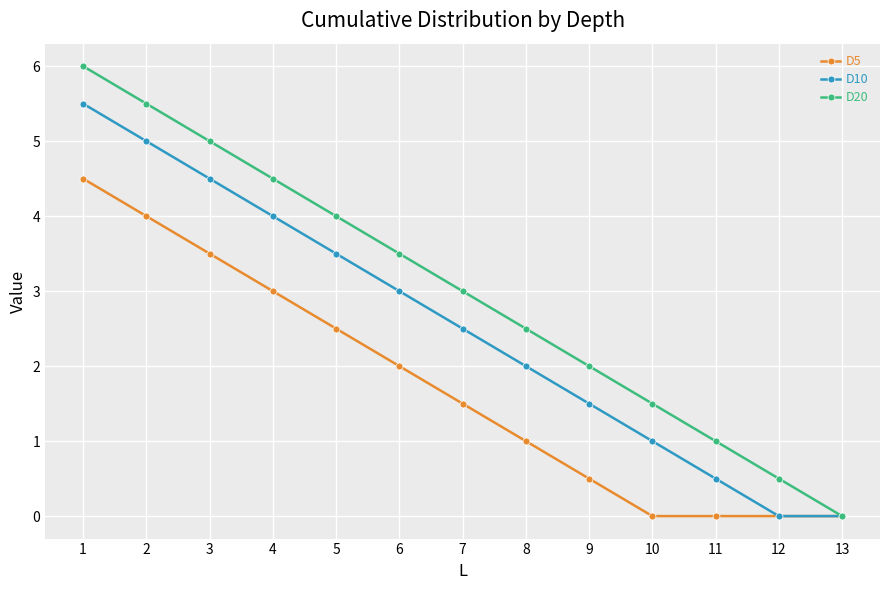

Rank the series by their maximum value, from highest to lowest.

D20, D10, D5